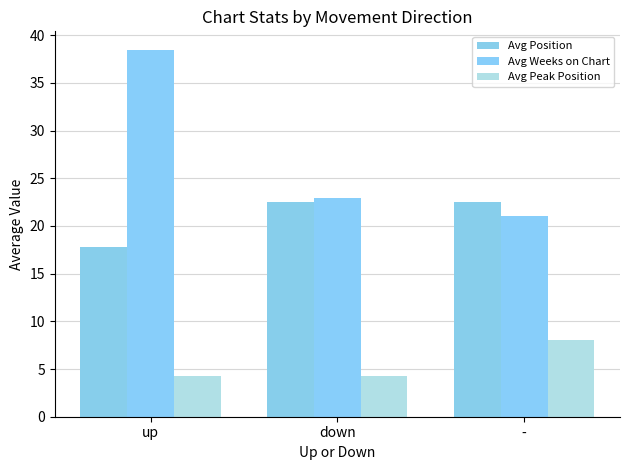

What is the sum of all Avg Weeks on Chart values?

82.4